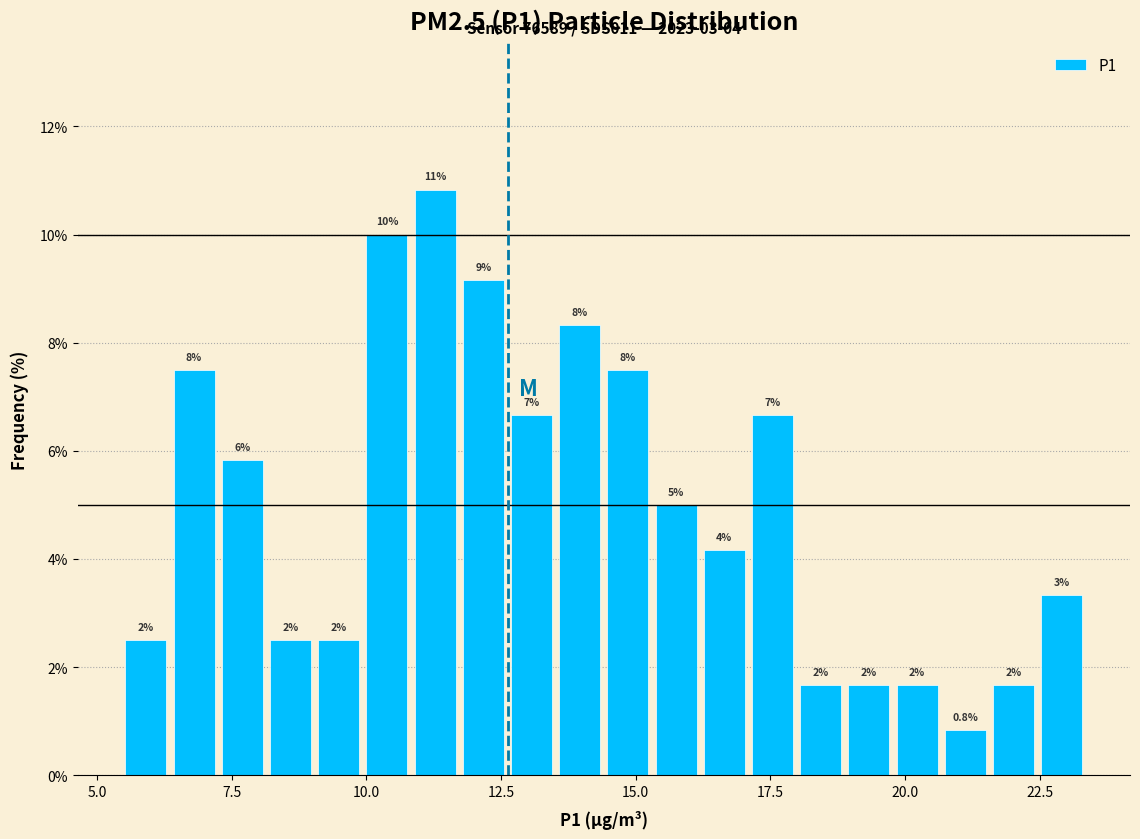

Read against the x-axis, roughly where is the centre of the tallest bar?

11.5